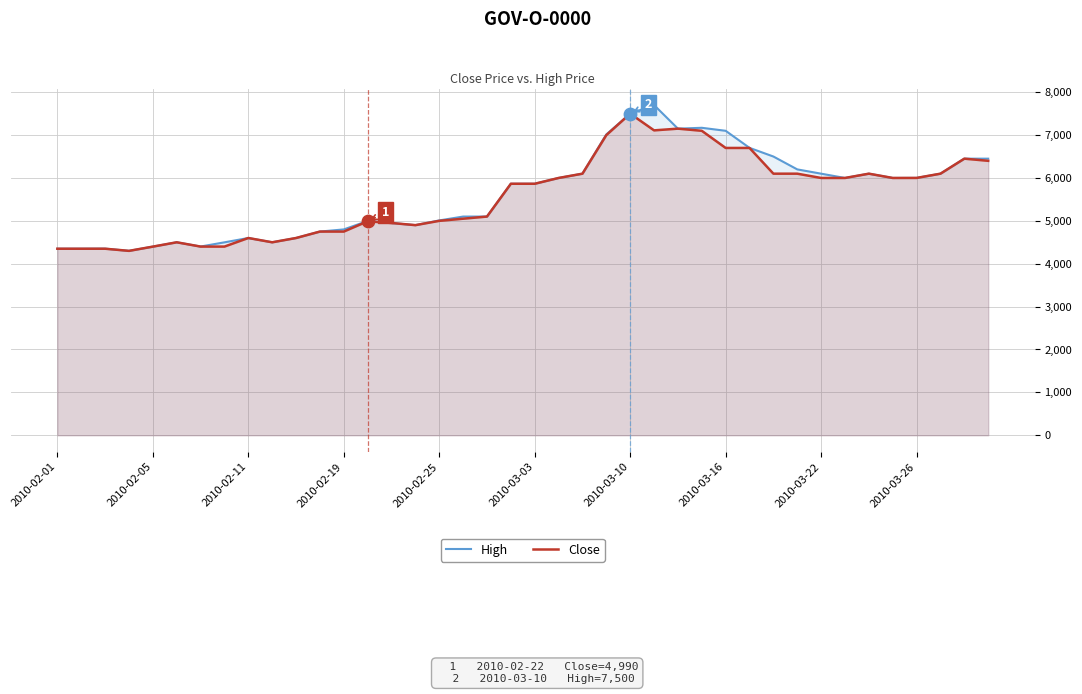

What are all the series names shown in the legend?

High, Close